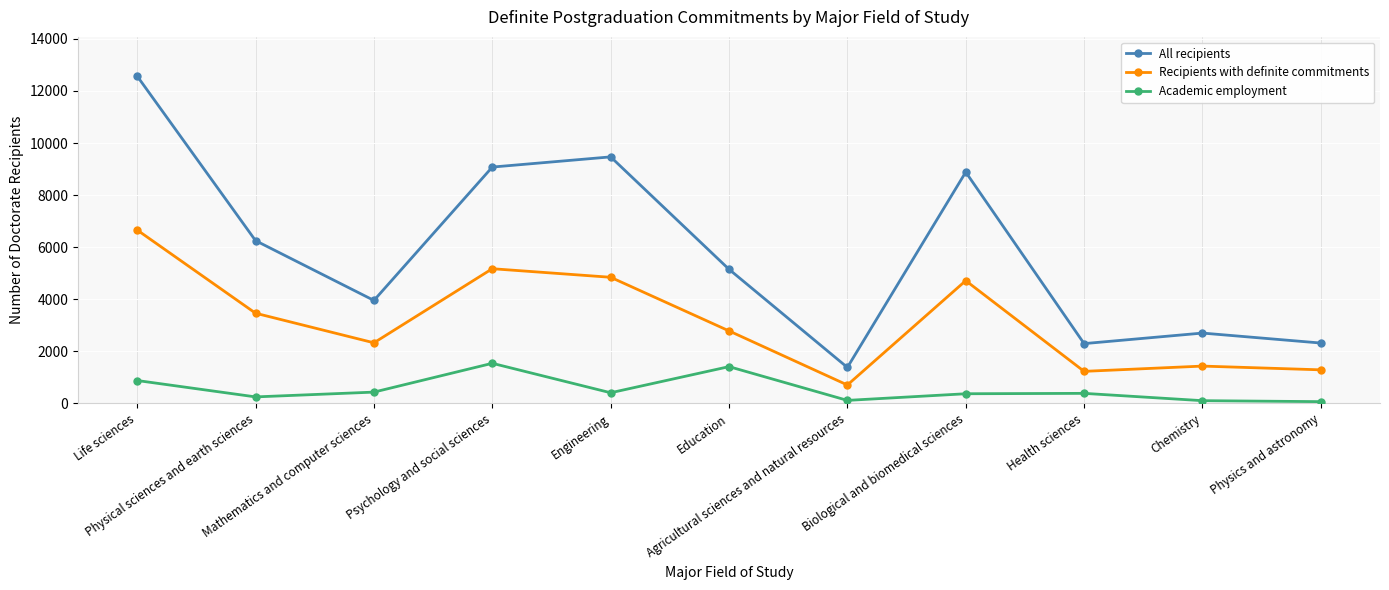

True or false: Academic employment has more than 2 points higher than both neighbors.

True